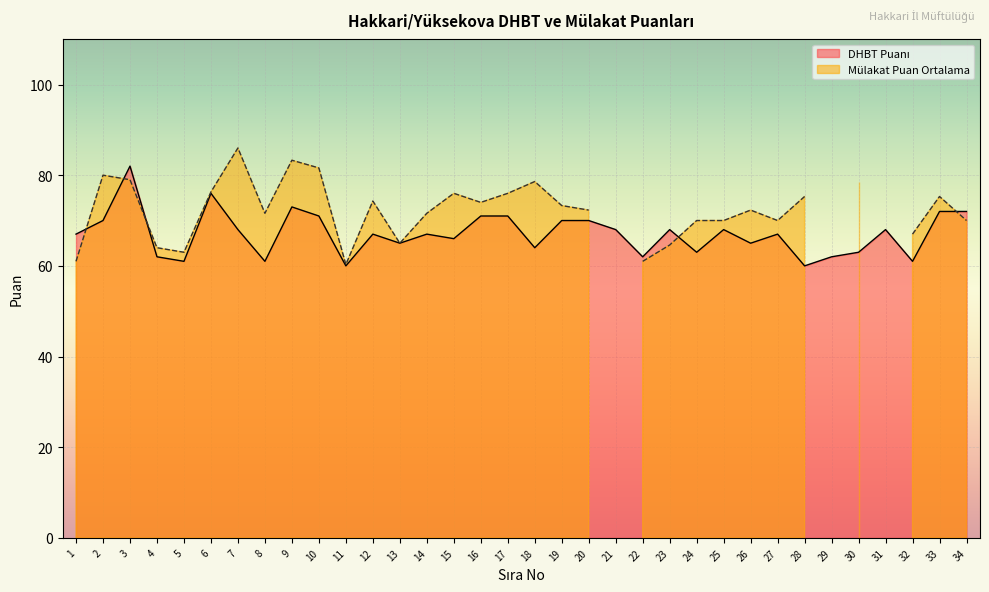

Which has a higher value, 11 or 17?

17